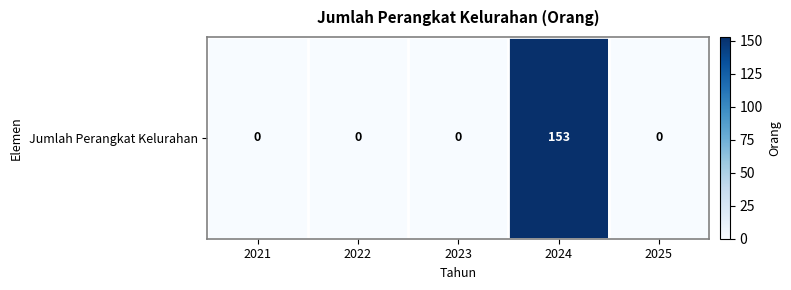

Which label corresponds to the smallest value in the chart?

2021